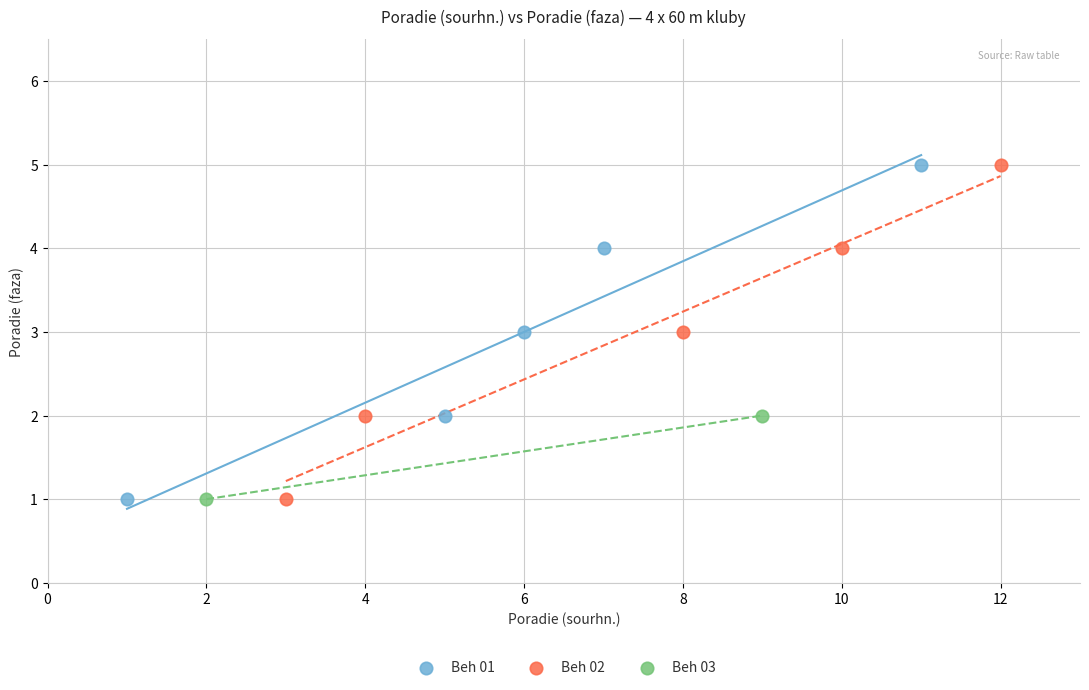

What are all the series names shown in the legend?

Beh 01, Beh 02, Beh 03